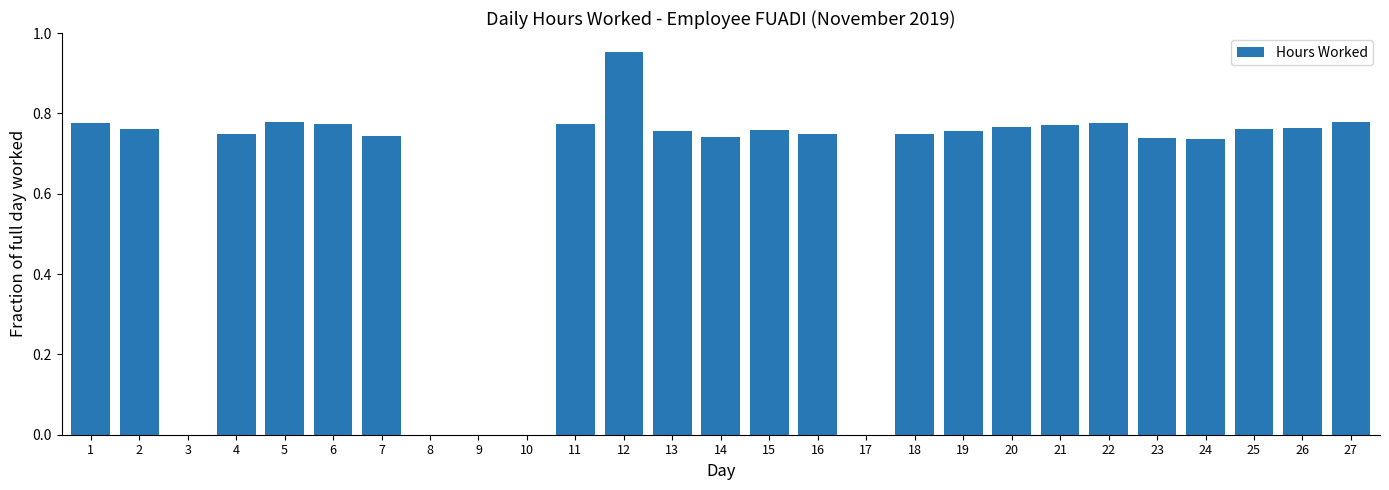

Which category has the highest value across all series?

12